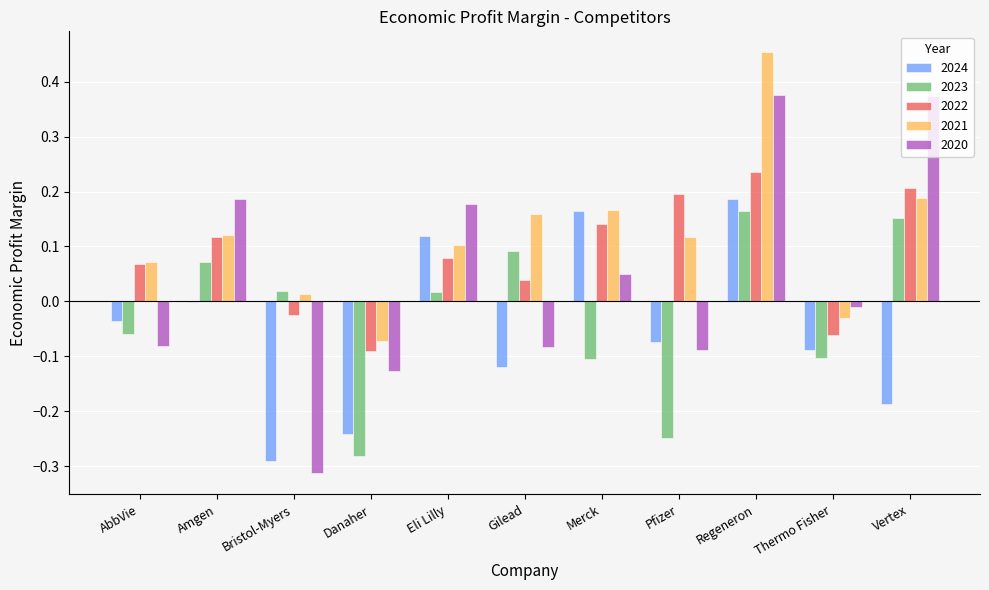

The value of 2022 at Bristol-Myers is -0.0. True or false?

True